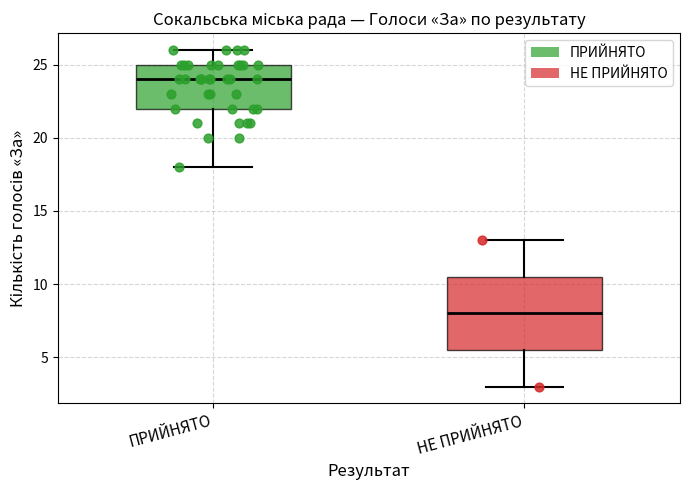

Reading left to right, transcribe this box plot: for each box, give where its median line is, the range the box spans, and where its two whiskers end, as read against the y-axis. The values are not printed on the chart, so give them approximately, as read against the axis.

ПРИЙНЯТО: median 24.0, box 22.0 to 25.0, whiskers 18.0 to 26.0
НЕ ПРИЙНЯТО: median 8.0, box 5.5 to 10.5, whiskers 3.0 to 13.0